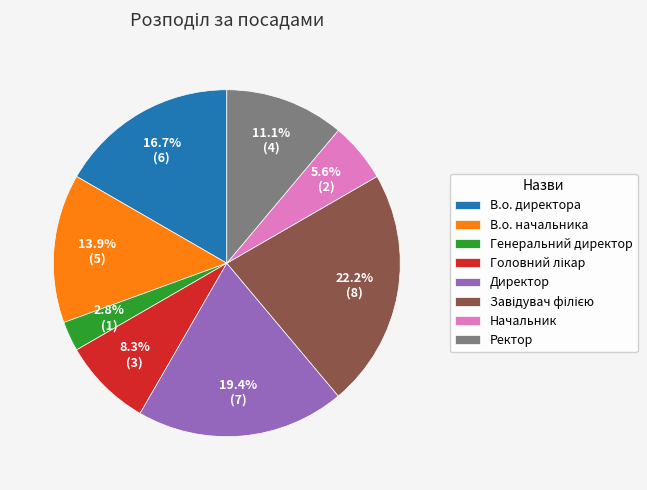

Which slice is the smallest?

Генеральний директор